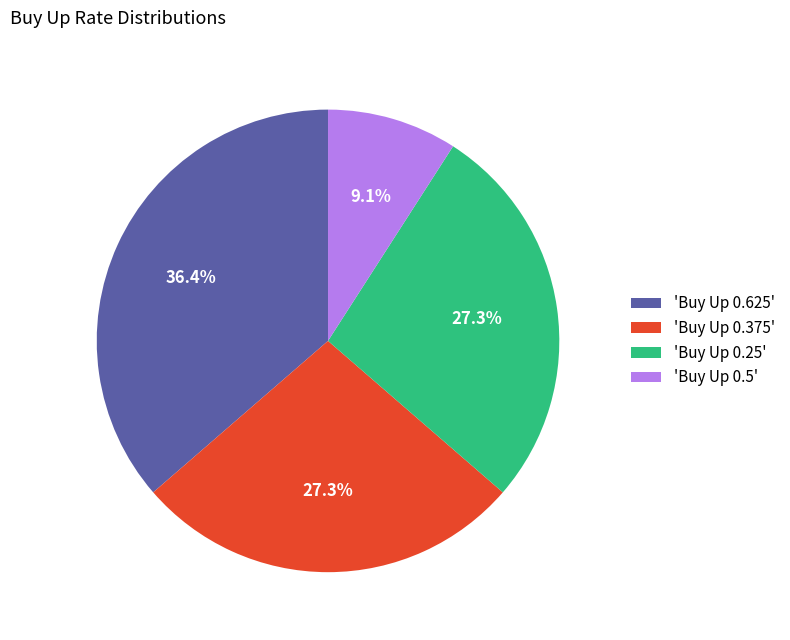

What percentage do 'Buy Up 0.375' and 'Buy Up 0.625' together represent?

63.6%